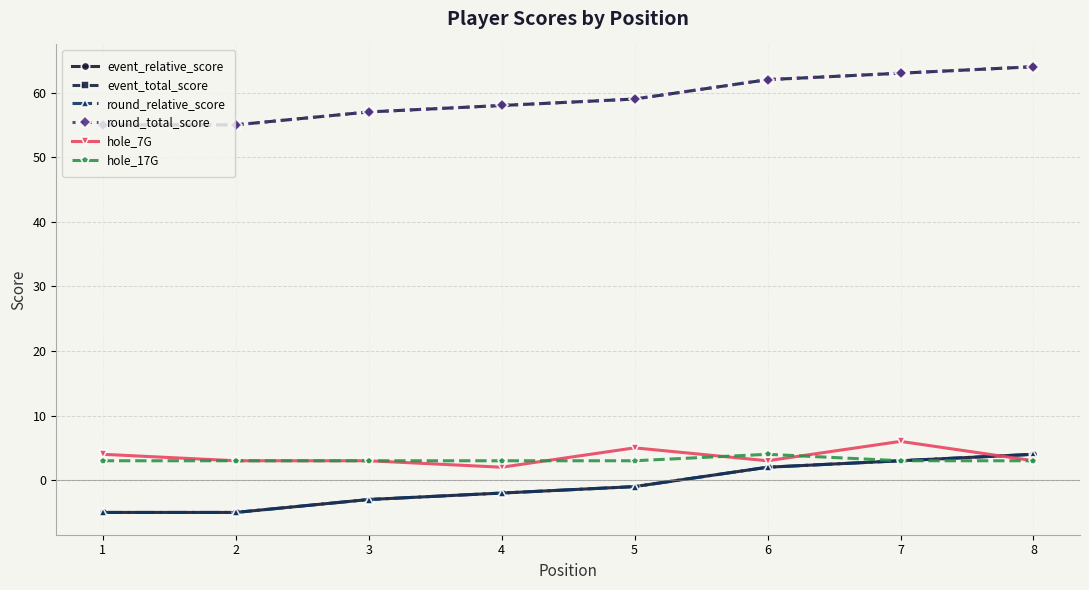

Does the chart have visible grid lines?

Yes